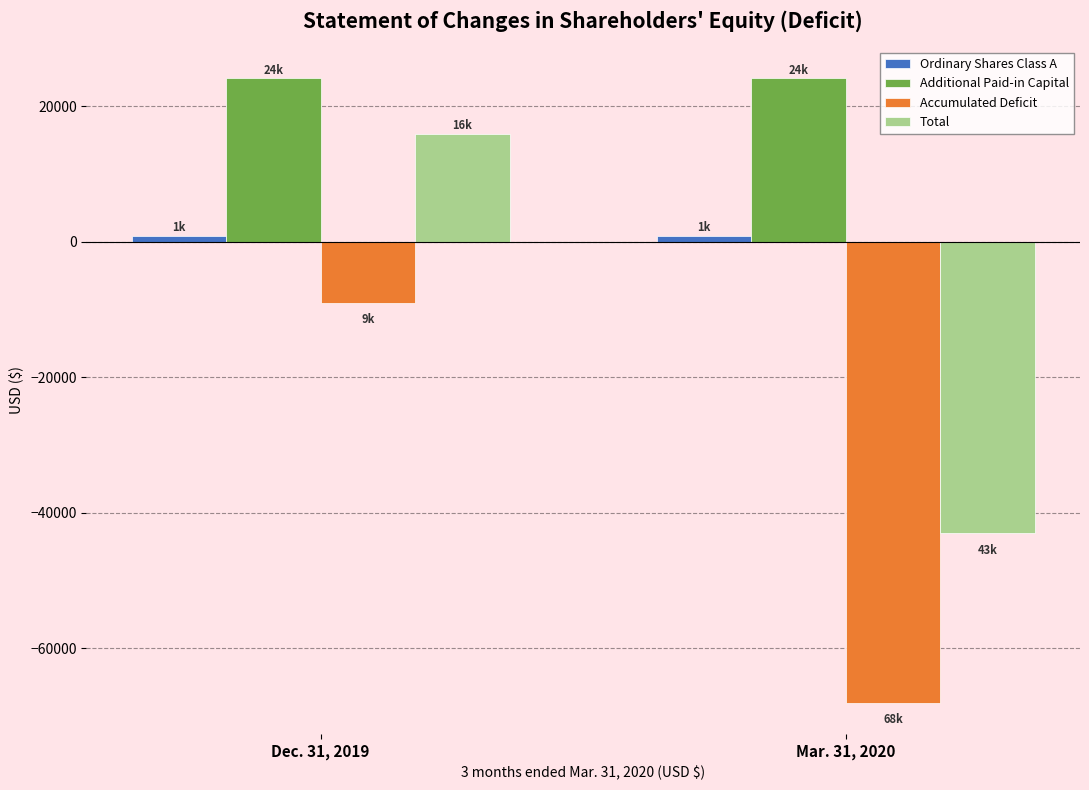

What is the minimum value shown in the chart?

-68038